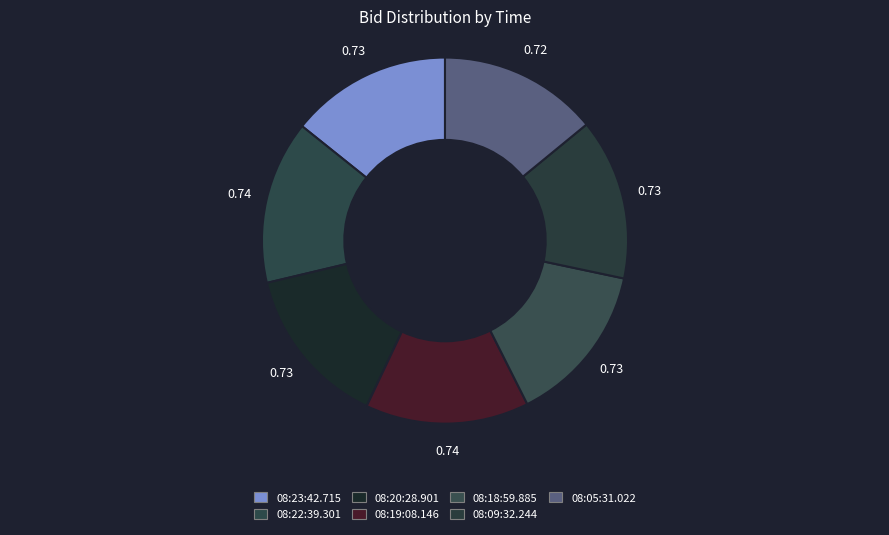

How many slices are in this pie chart?

7